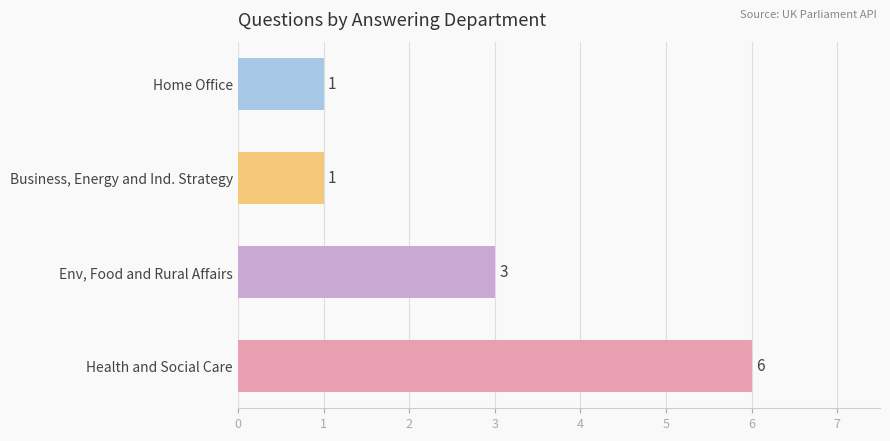

What is the difference between the maximum and minimum values?

5